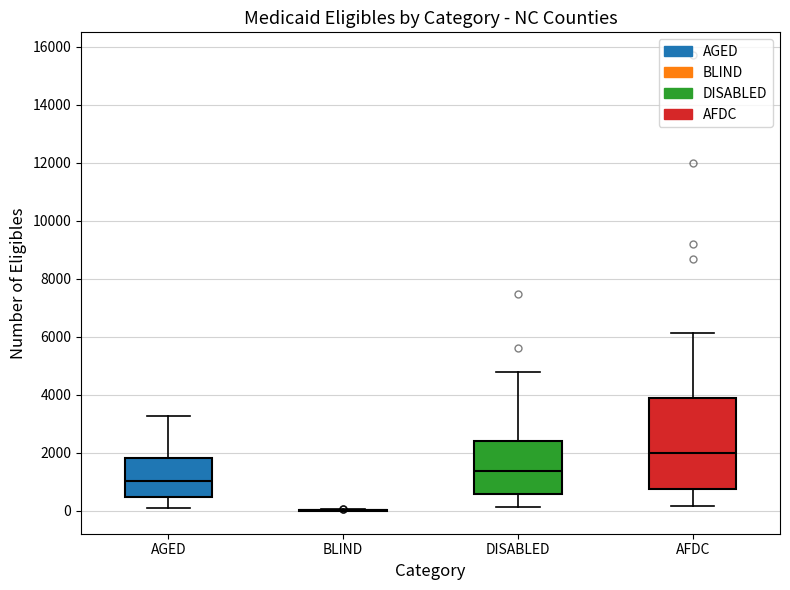

Where is the upper edge of the box for AGED on the y-axis? The values are not printed on the chart, so give them approximately, as read against the axis.

1800